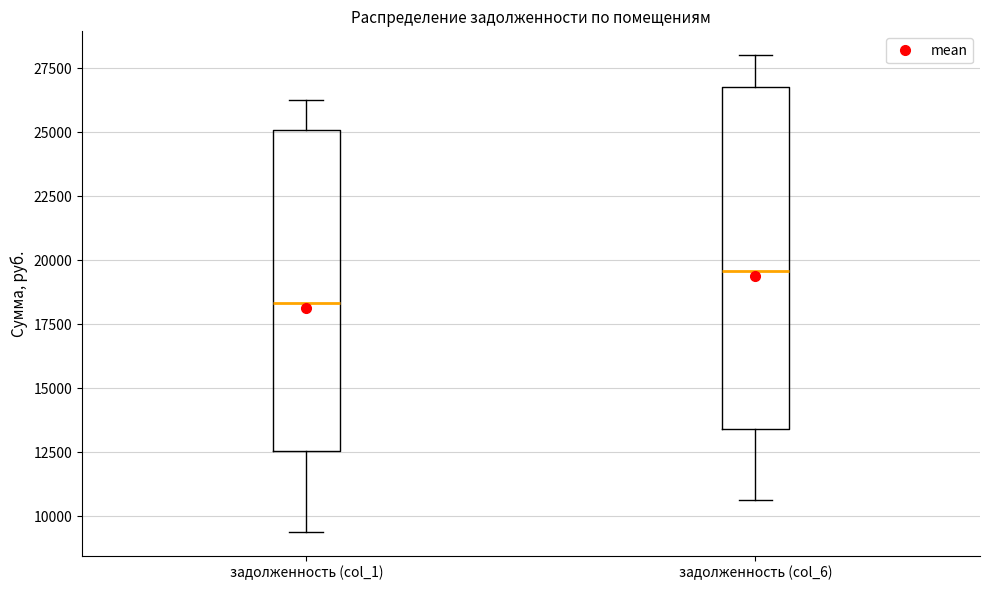

Comparing the boxes themselves (not the whiskers), which one is the tallest?

задолженность (col_6)